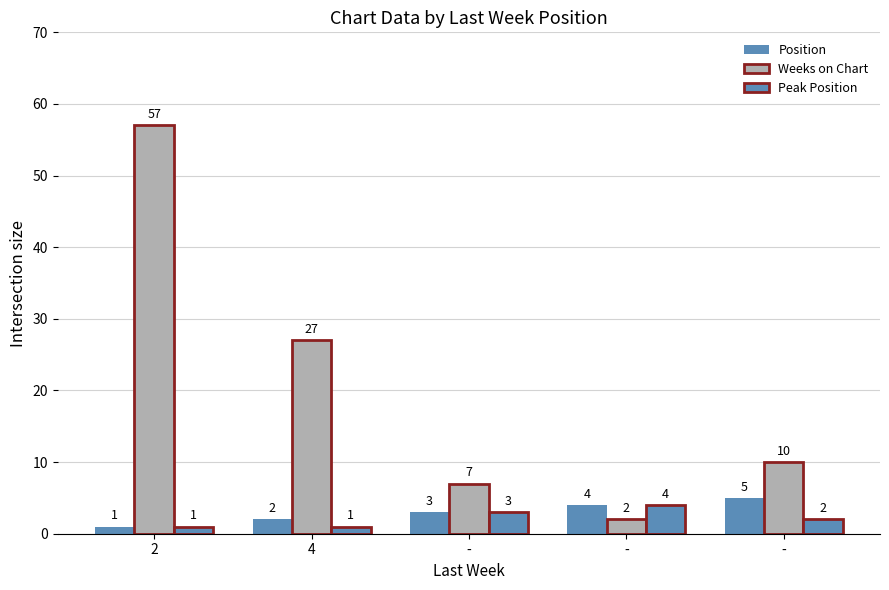

How many groups of bars are there?

5